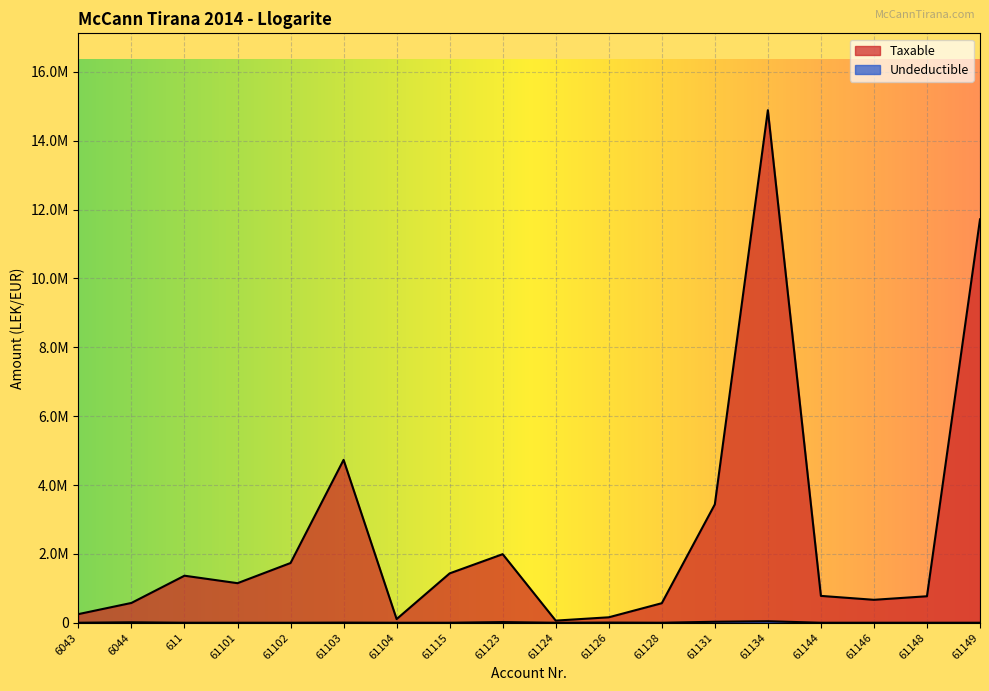

Does the chart display data point markers on the line(s)?

No